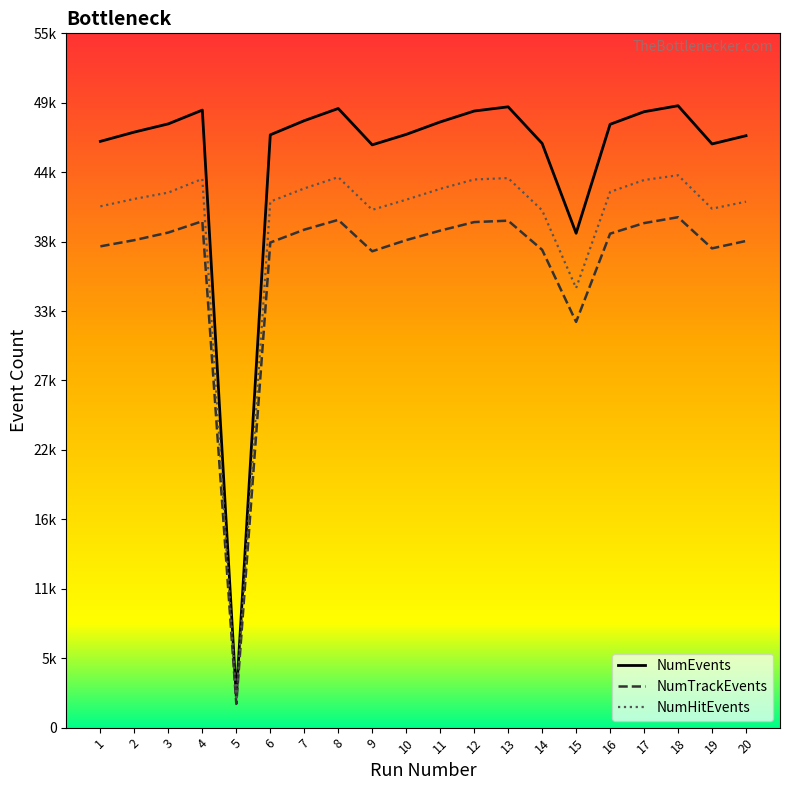

Does the chart have visible grid lines?

No